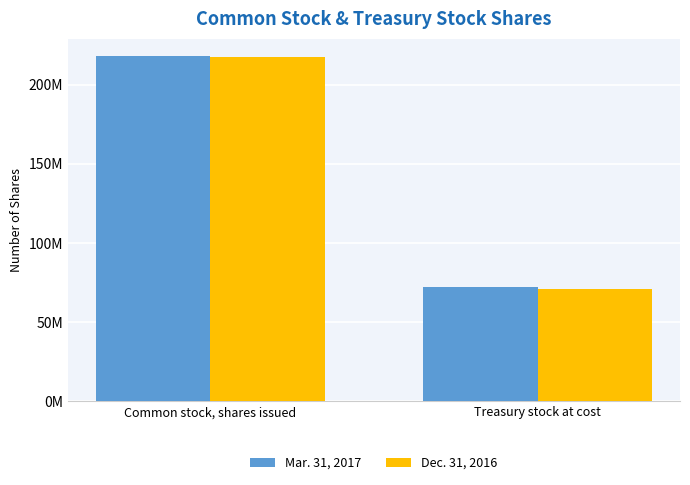

Are the bars horizontal?

No